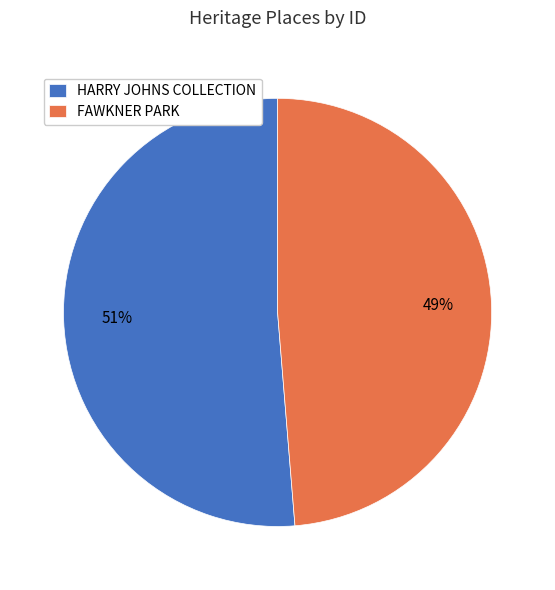

True or false: HARRY JOHNS COLLECTION accounts for 51% of the total.

True